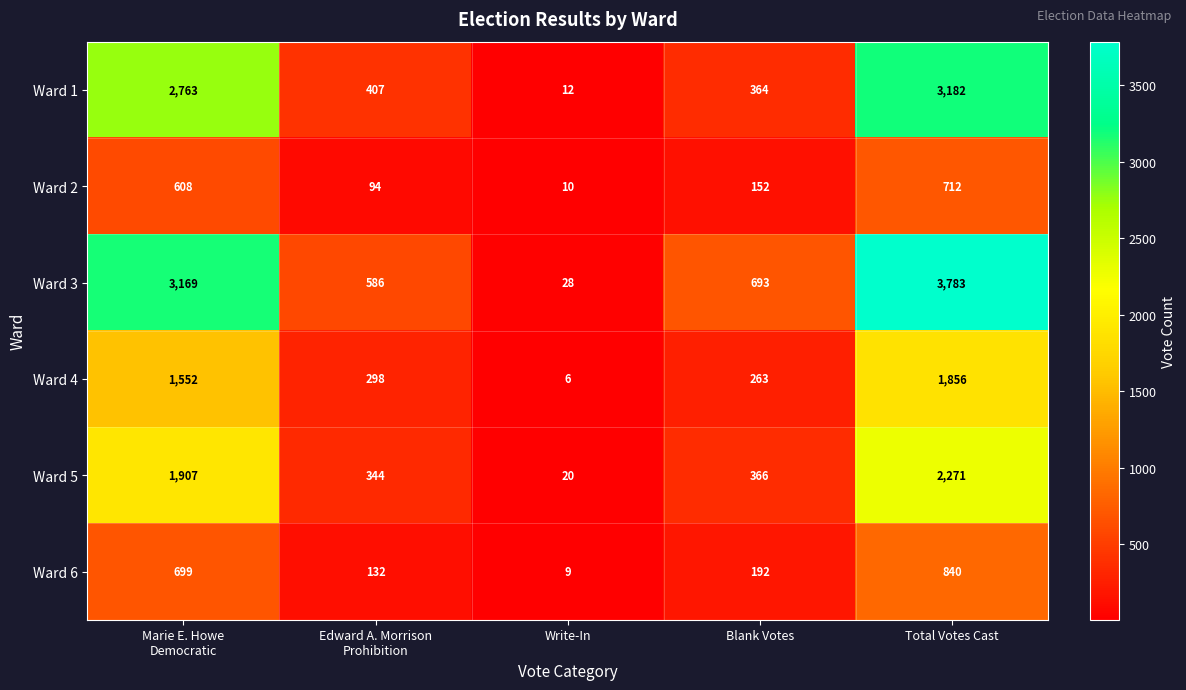

Which series has the largest range (max minus min)?

Ward 3